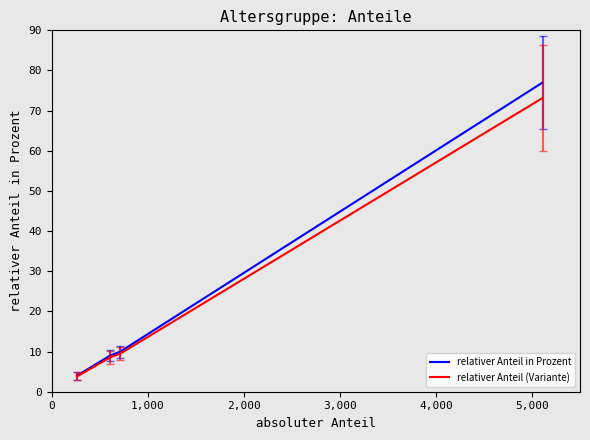

True or false: relativer Anteil (Variante) has more than 2 points higher than both neighbors.

False